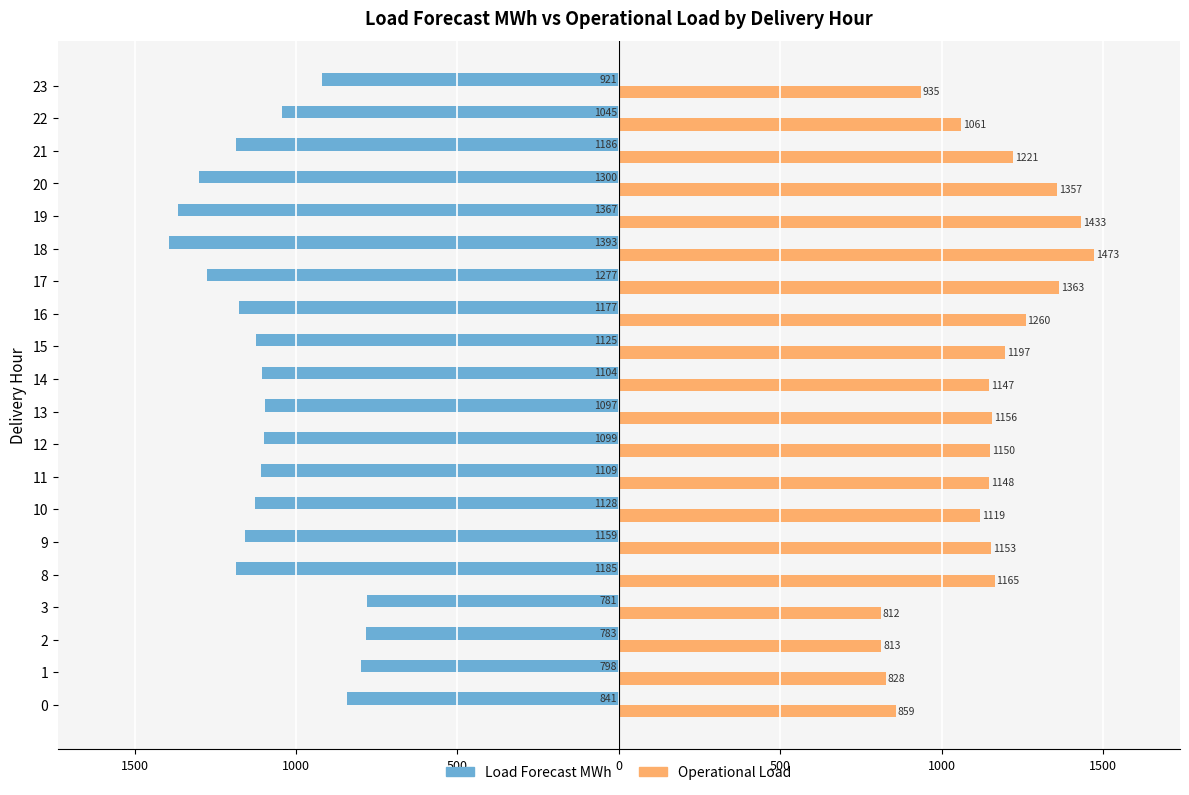

What are all the series names shown in the legend?

Load Forecast MWh, Operational Load